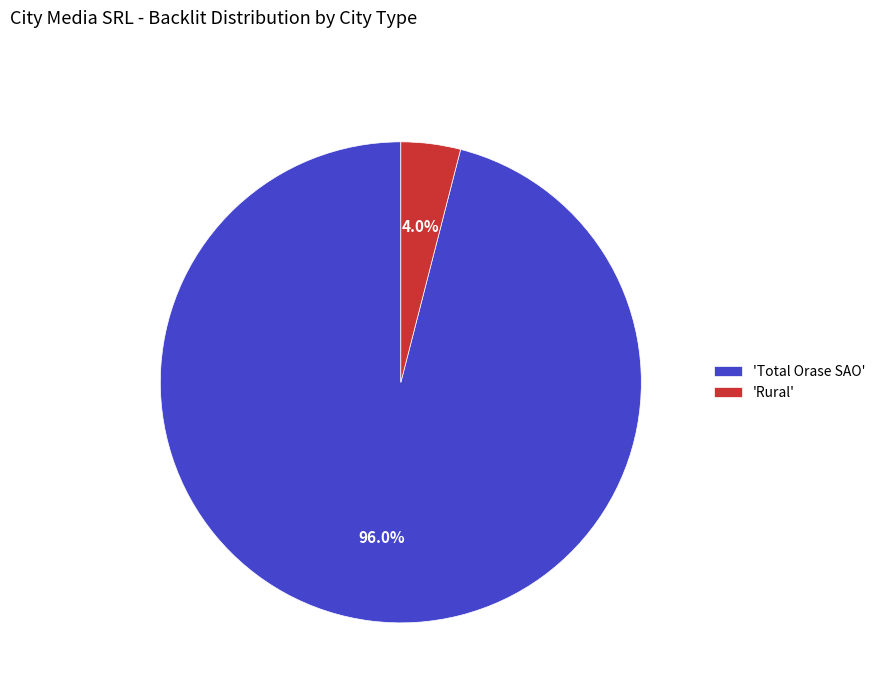

Does any single category account for the majority?

Yes